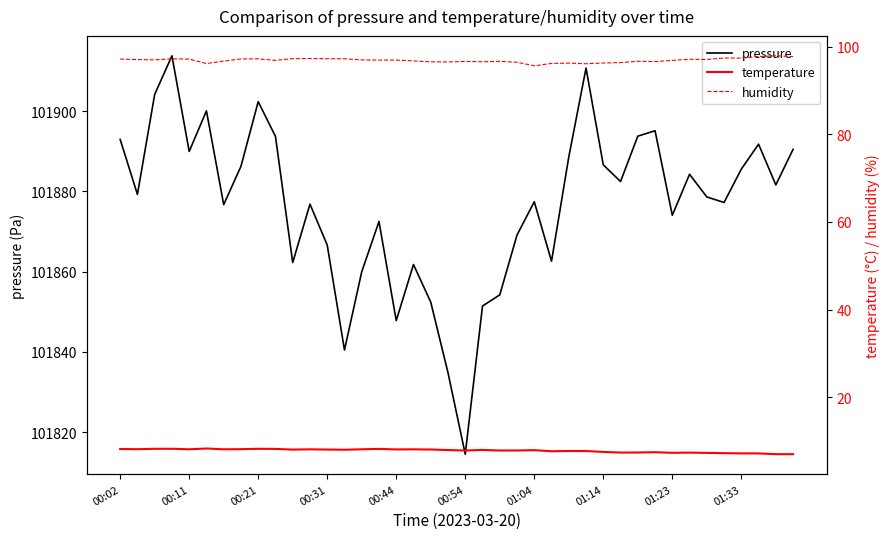

What is the value of the temperature point at the 27th from the left?

7.8